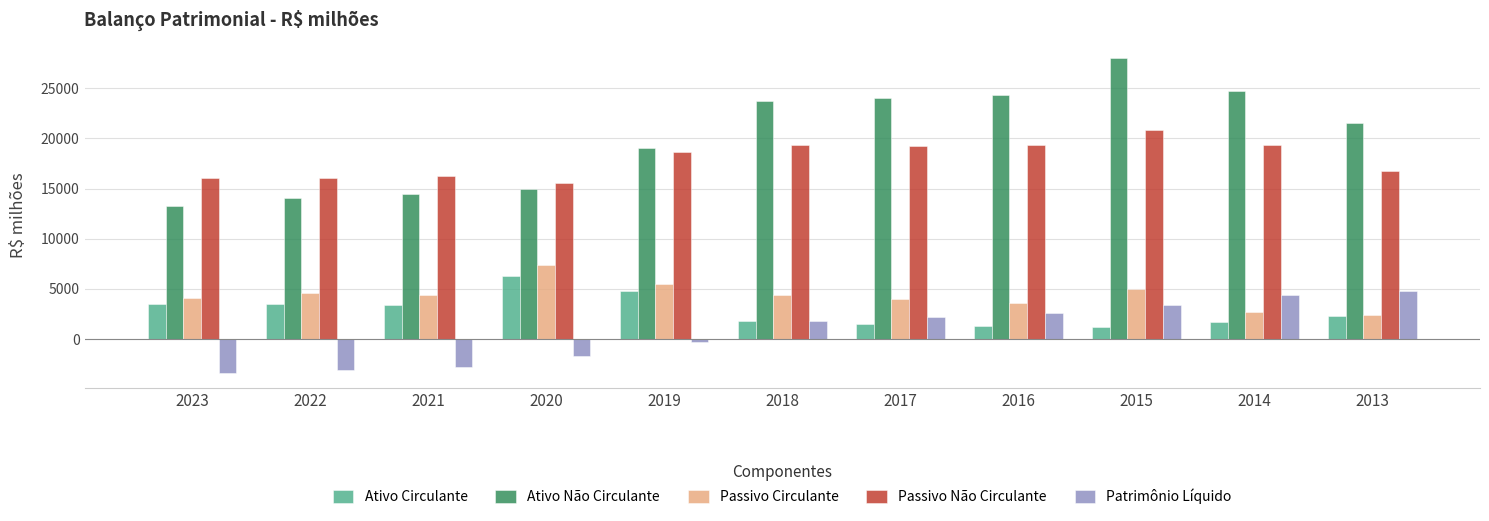

Is it true that Ativo Circulante equals 3453.1 at 2022?

True